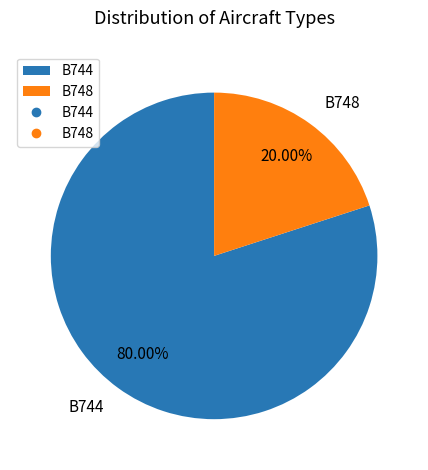

Count the number of slices in the pie.

2